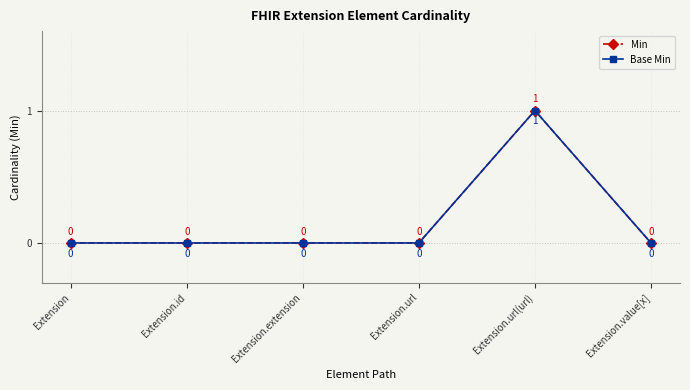

At how many categories does at least one series exceed 0?

1